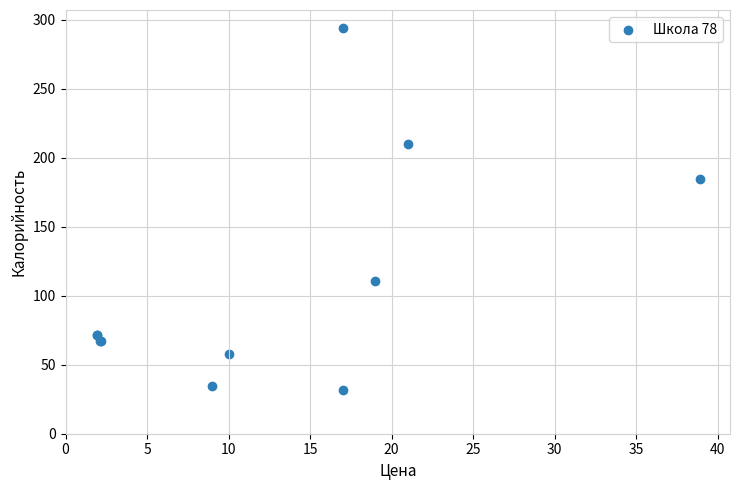

What Y value in the scatter plot is closest to 162?

184.6